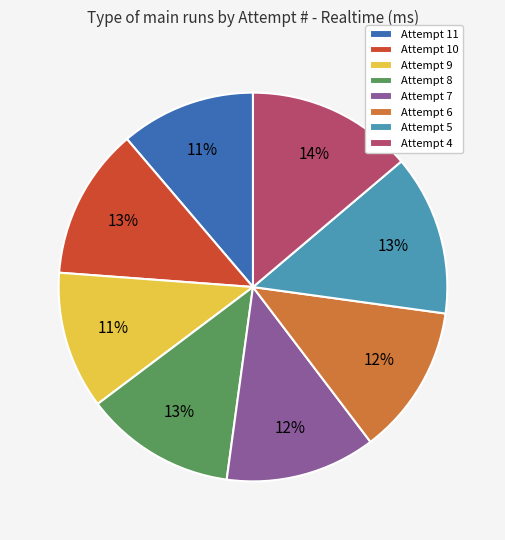

To the nearest percent, what is the combined percentage of Attempt 6 and Attempt 10?

25%